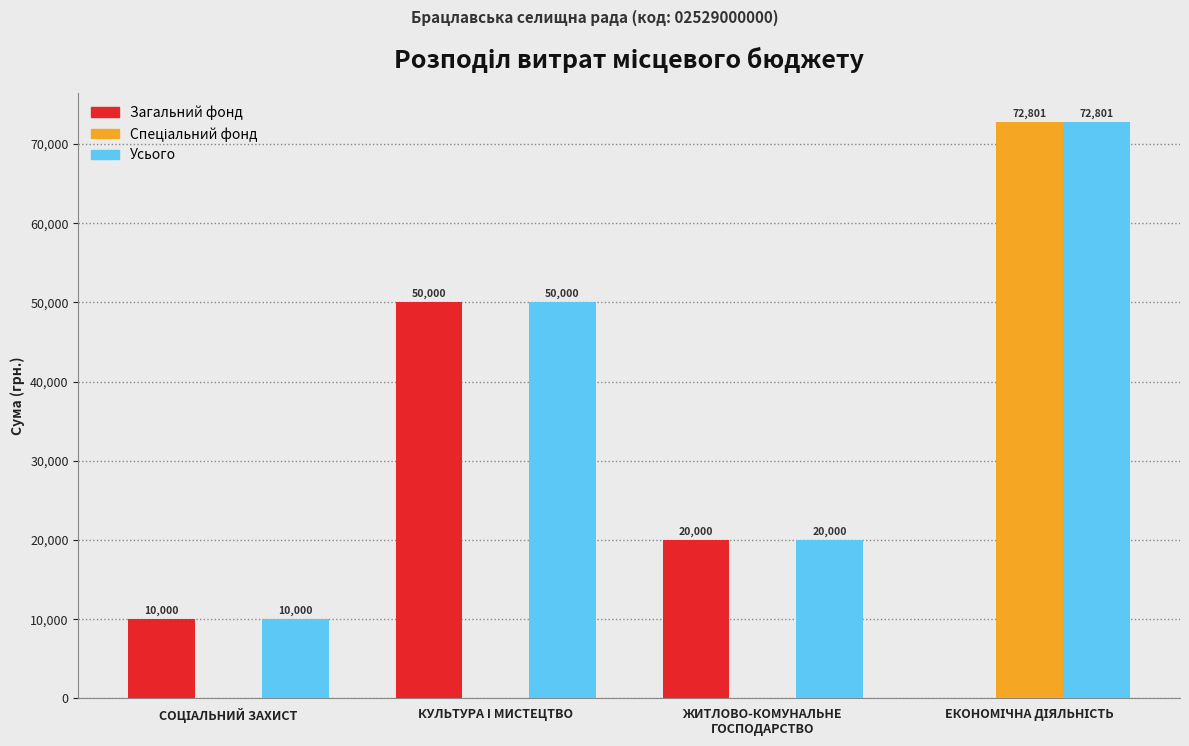

What is the approximate value of Загальний фонд at КУЛЬТУРА I МИСТЕЦТВО, to the nearest 50?

50000